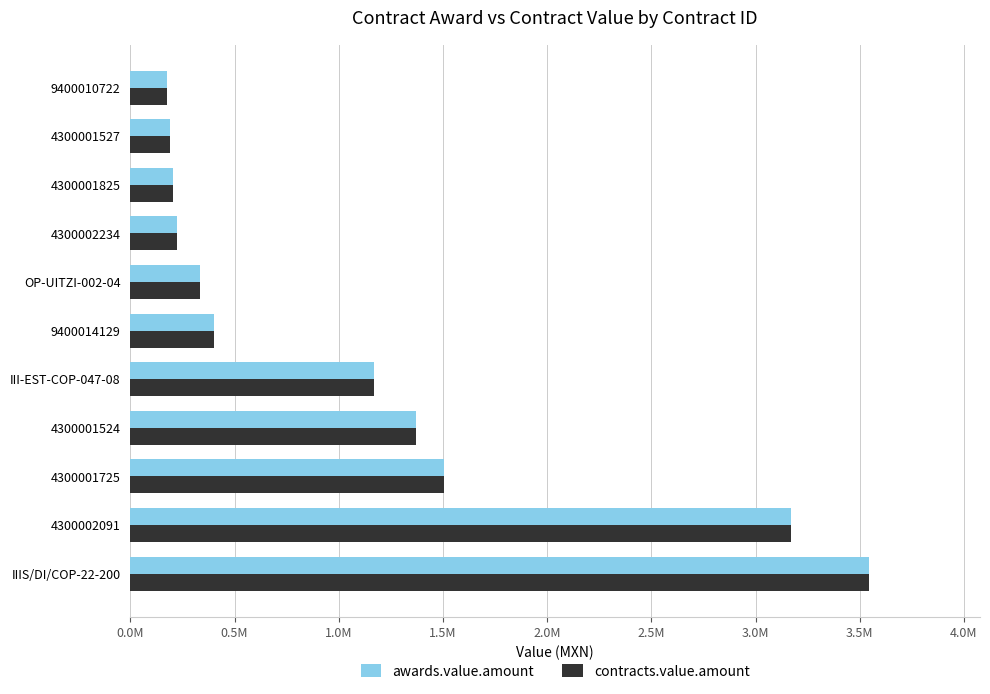

List the series in order of their peak value, lowest first.

awards.value.amount, contracts.value.amount